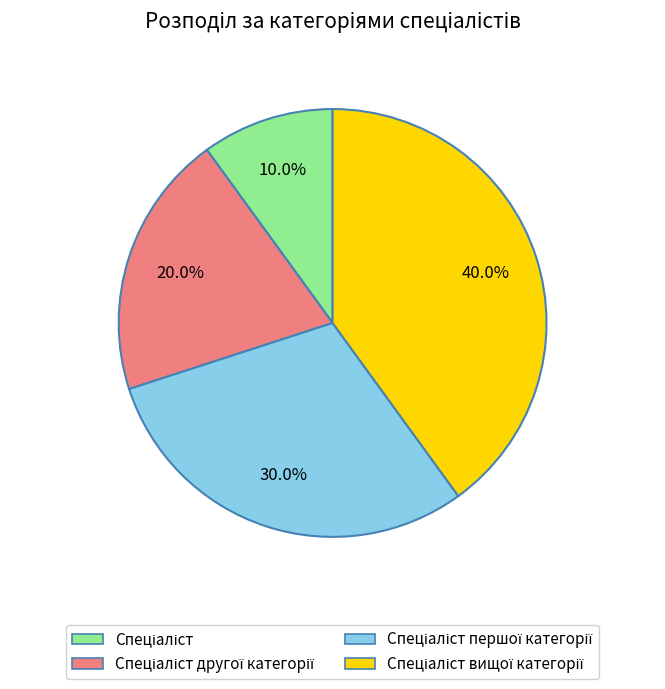

How many slices are in this pie chart?

4